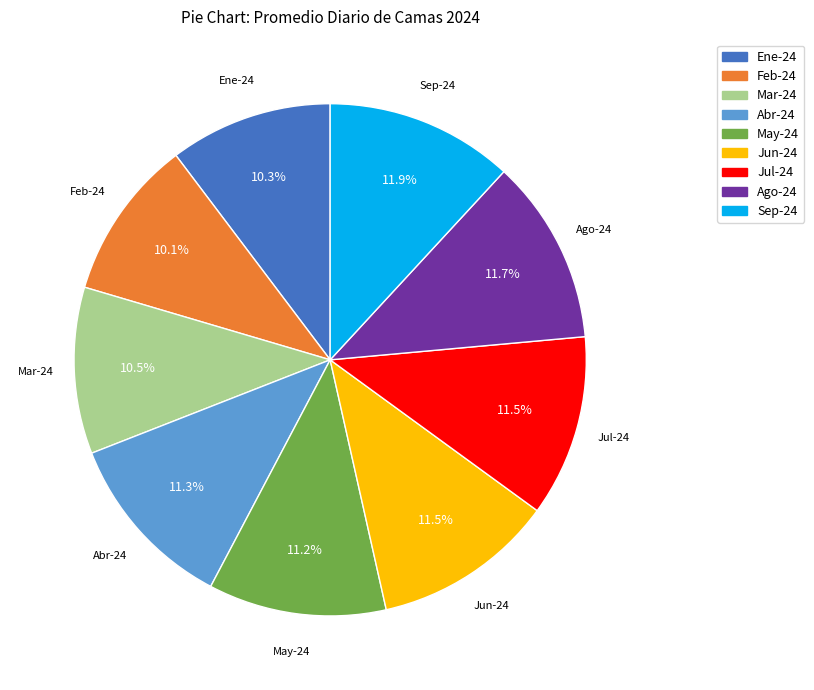

How many slices are in this pie chart?

9